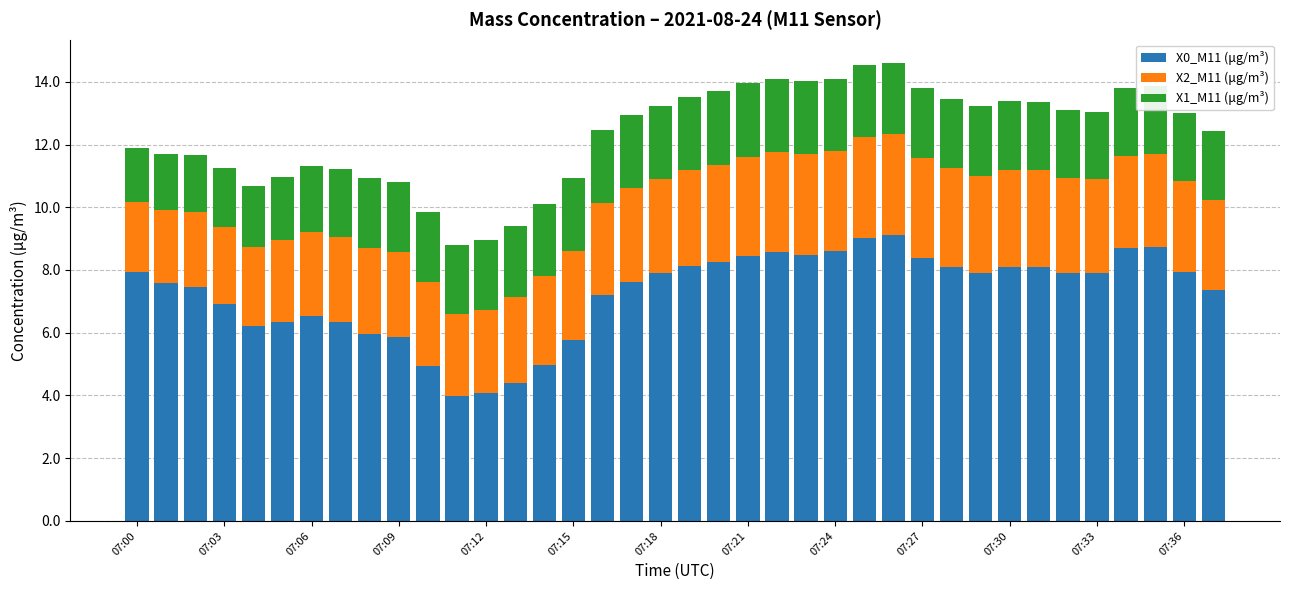

What is the minimum value for X0_M11 (μg/m³)?

4.0